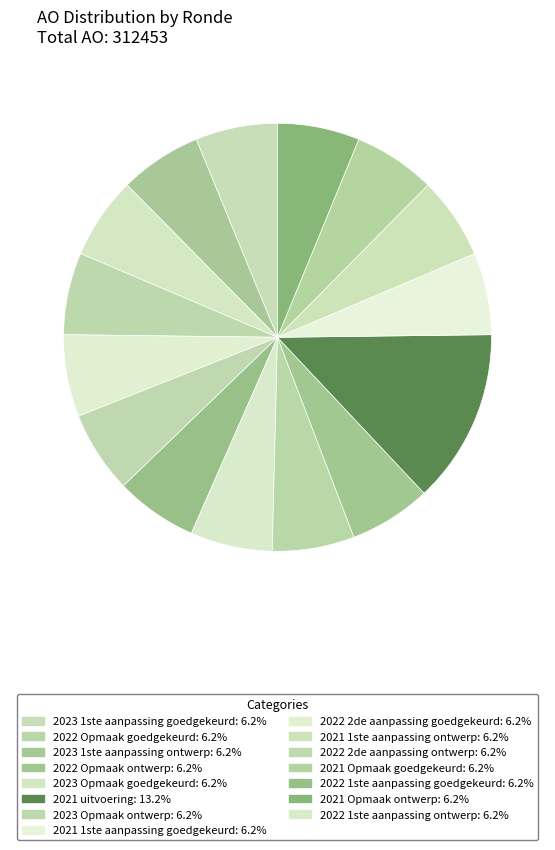

How many segments does this pie chart have?

15